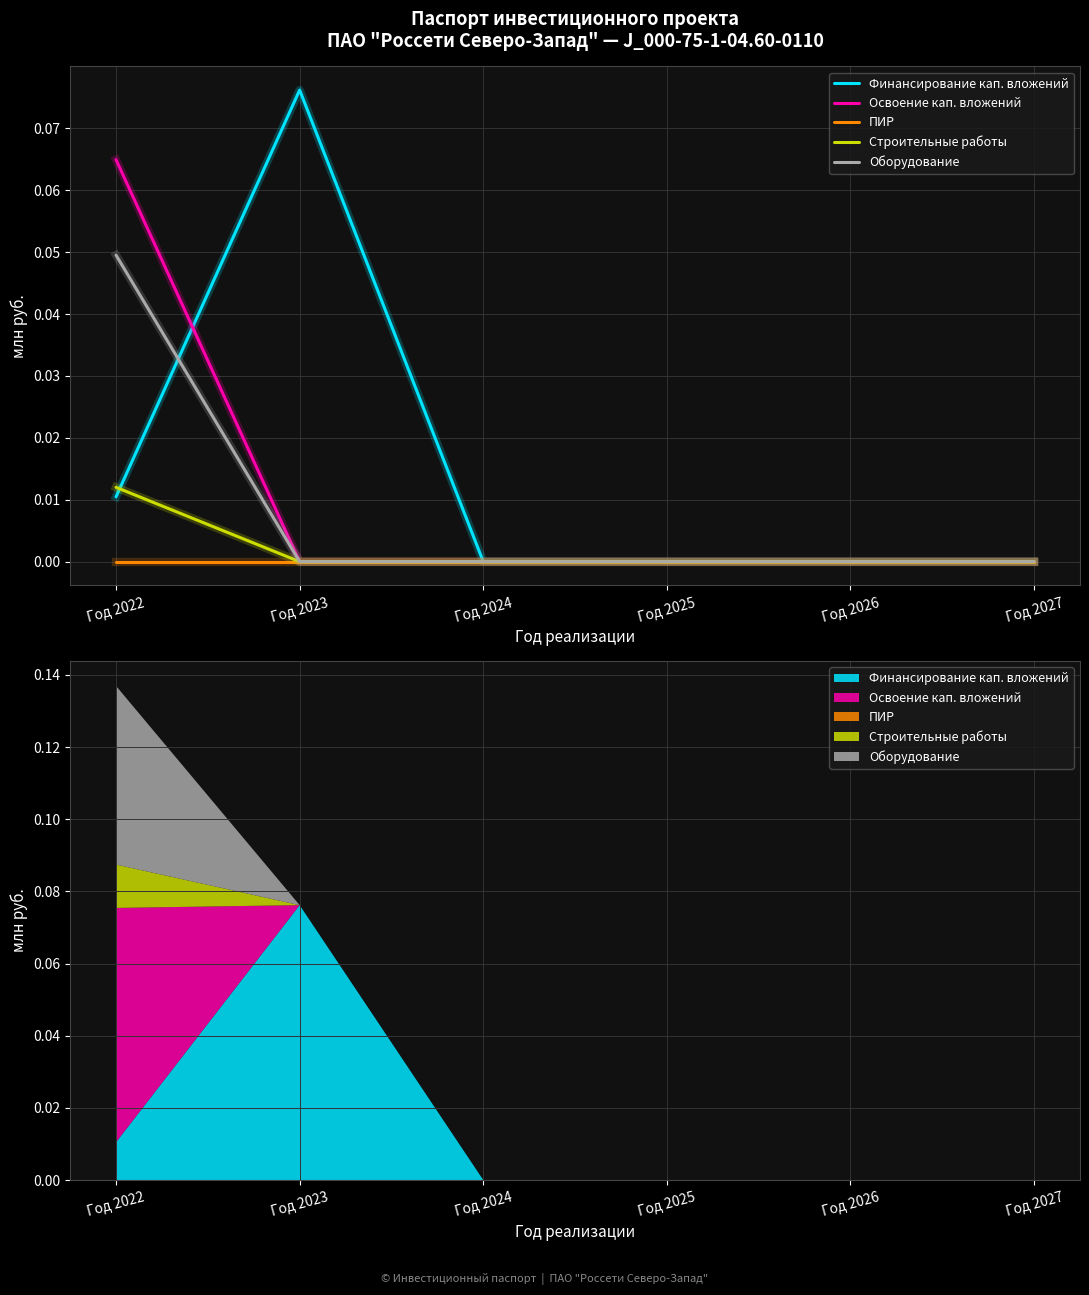

True or false: ПИР and Строительные работы intersect in this chart.

False